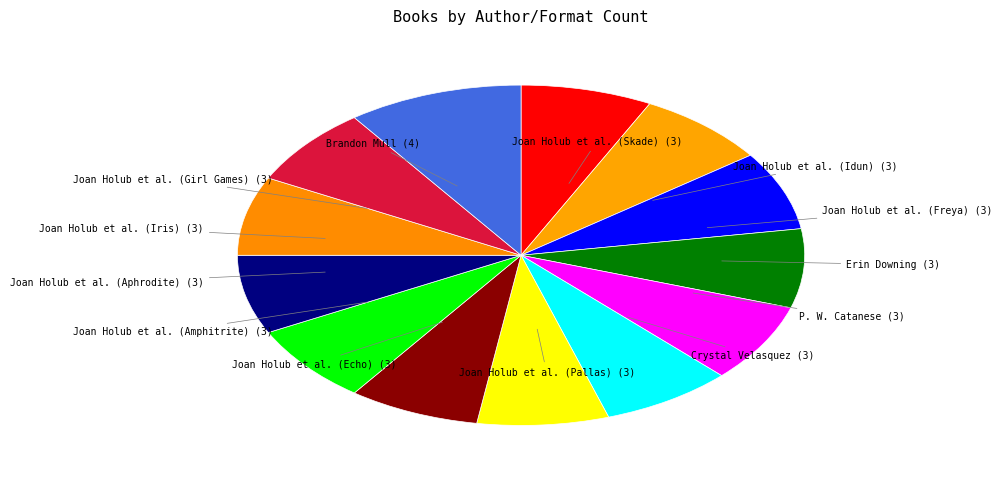

Count the number of slices in the pie.

13